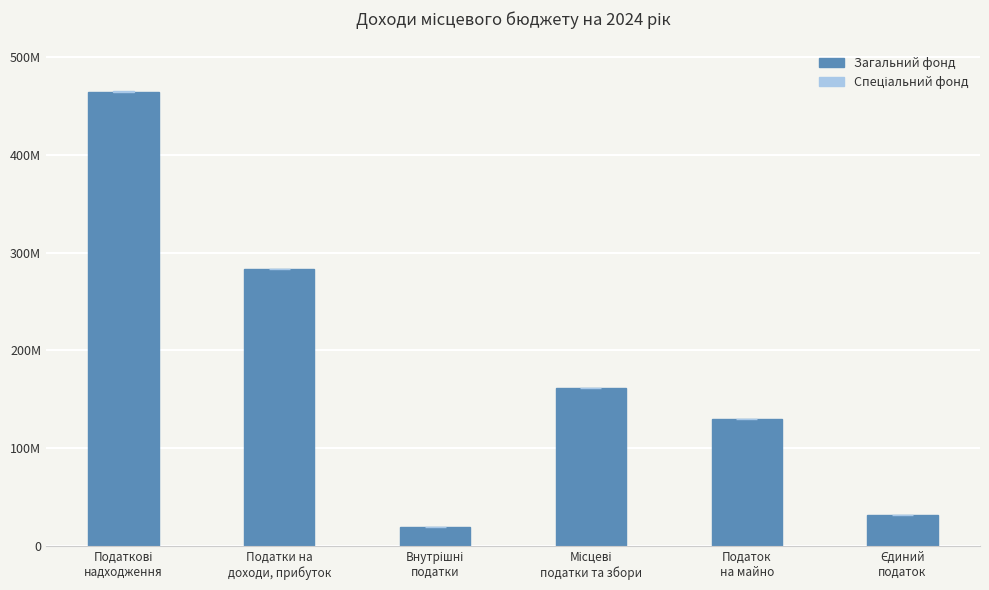

Does the chart contain stacked bars?

Yes